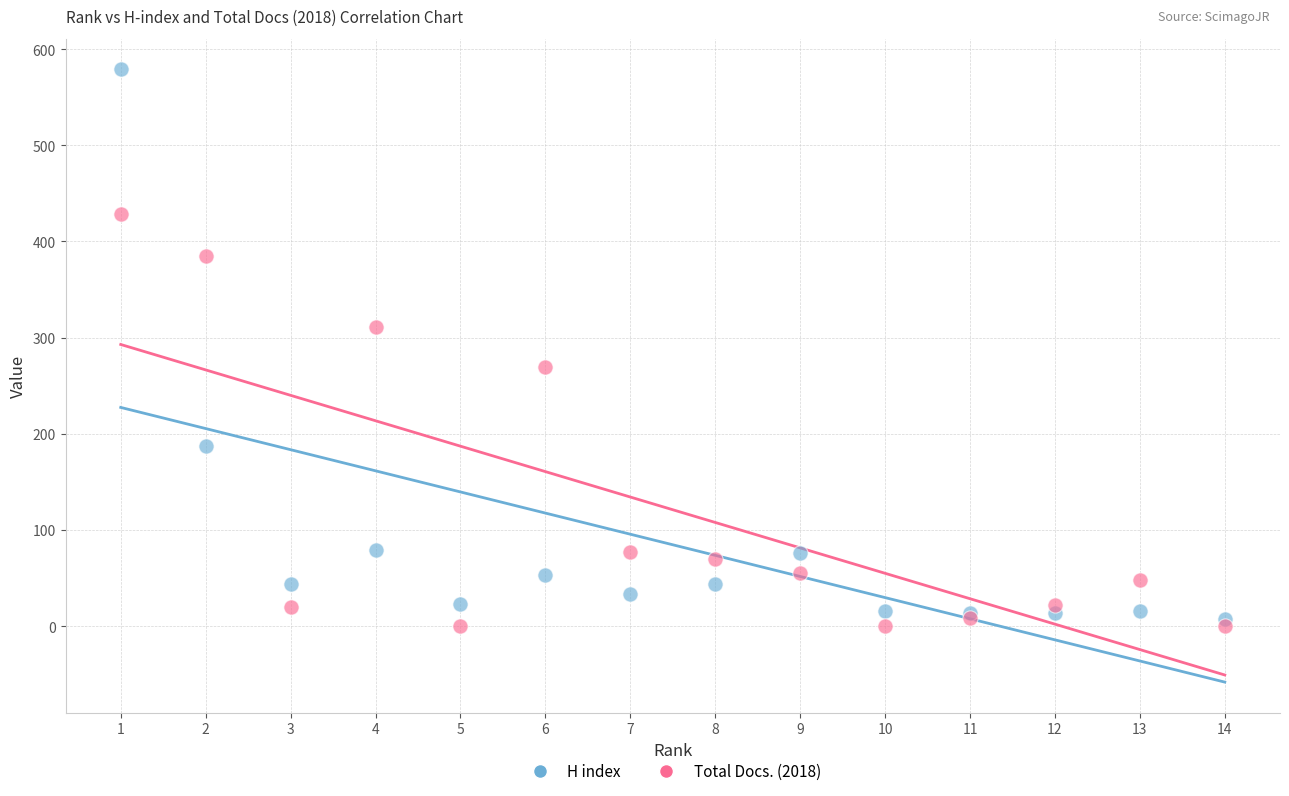

Which series has the largest Y range (max minus min)?

H index